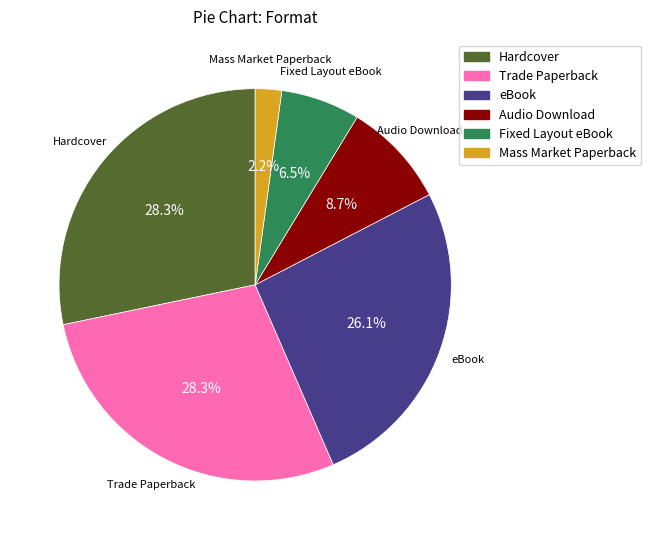

What is the total percentage of Hardcover and eBook?

54.3%